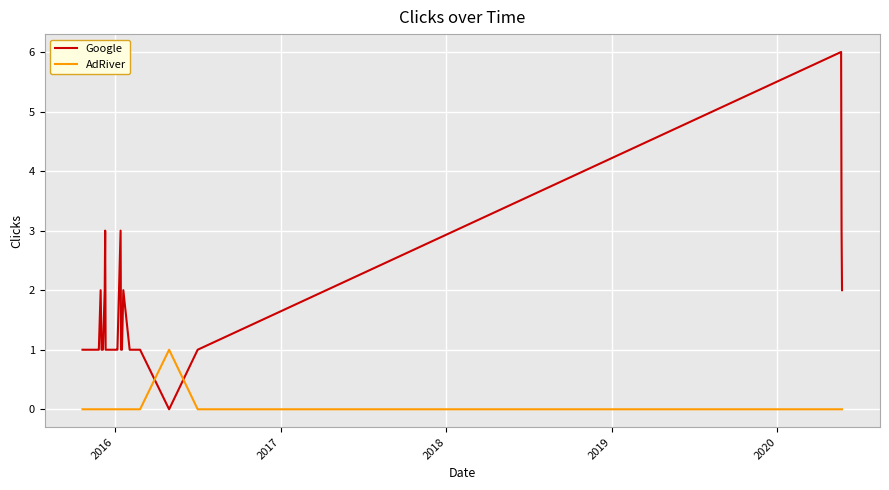

What is the difference between the maximum and minimum values in the Google series?

6